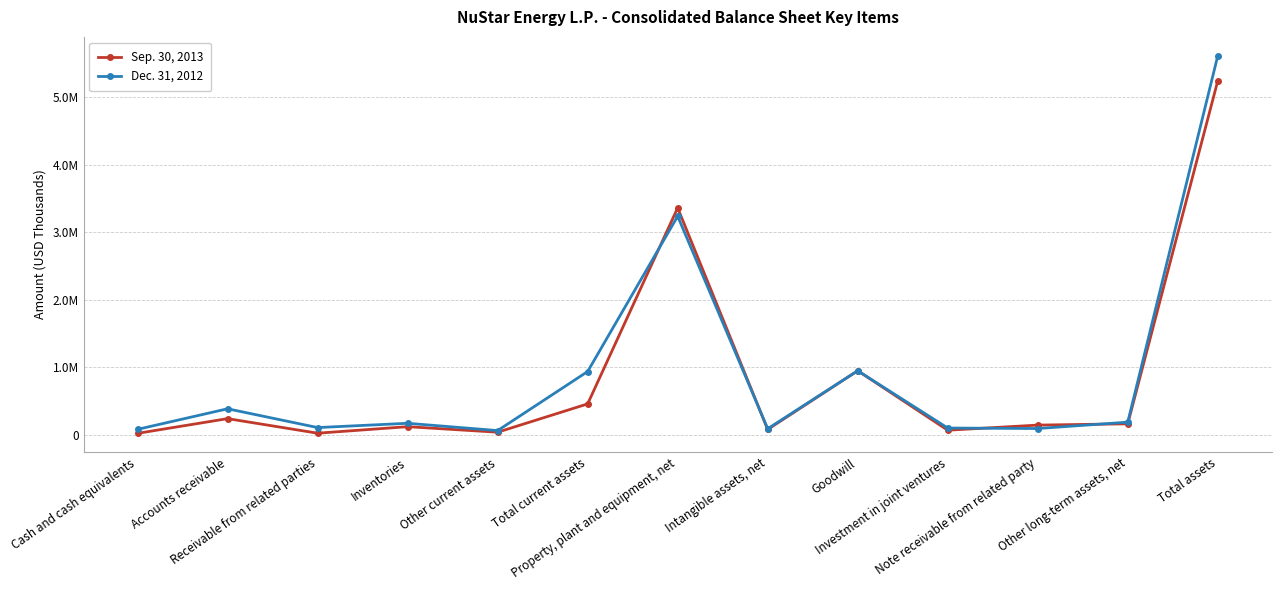

True or false: Dec. 31, 2012 has more than 1 points higher than both neighbors.

True